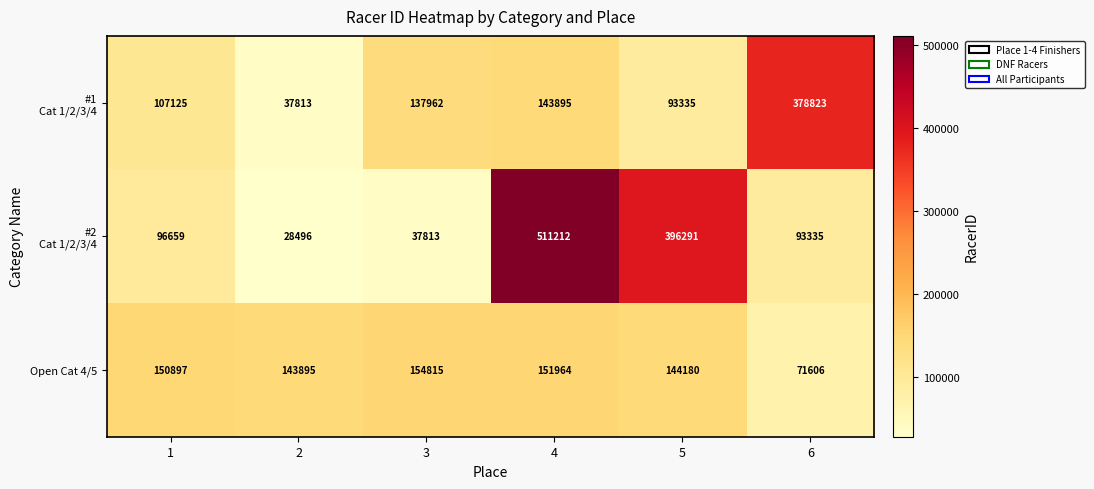

Is it true that Open Cat 4/5 equals 28871 at 6?

False